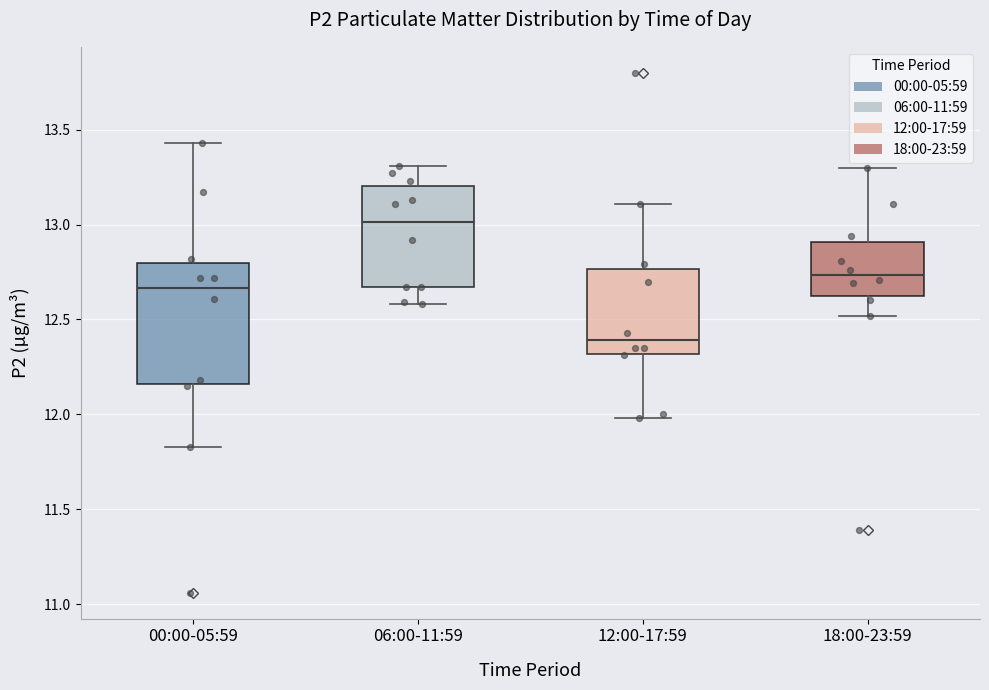

Reading left to right, transcribe this box plot: for each box, give where its median line is, the range the box spans, and where its two whiskers end, as read against the y-axis. The values are not printed on the chart, so give them approximately, as read against the axis.

00:00-05:59: median 12.65, box 12.15 to 12.80, whiskers 11.85 to 13.45
06:00-11:59: median 13.00, box 12.65 to 13.20, whiskers 12.60 to 13.30
12:00-17:59: median 12.40, box 12.30 to 12.75, whiskers 12.00 to 13.10
18:00-23:59: median 12.75, box 12.60 to 12.90, whiskers 12.50 to 13.30